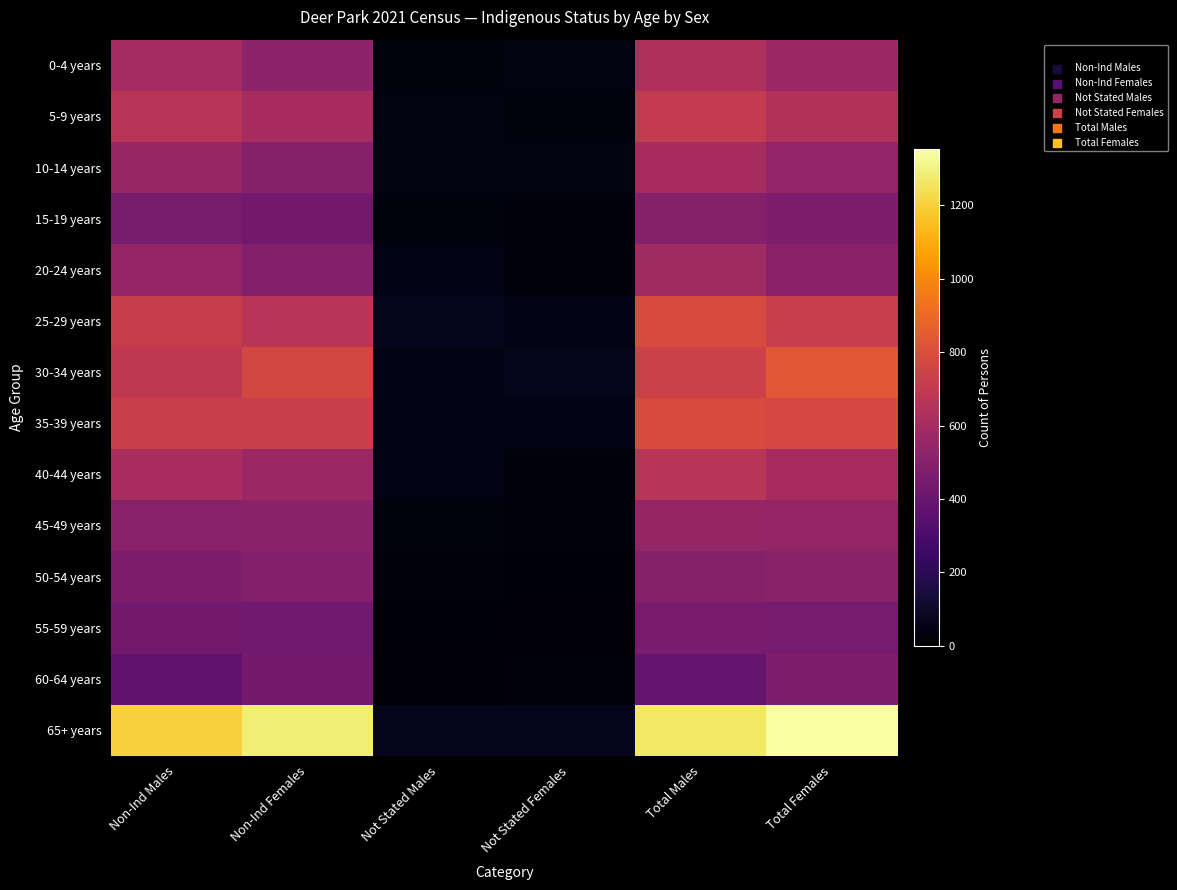

Rank the series at Non-Ind Males from highest to lowest value.

65+ years, 35-39 years, 25-29 years, 30-34 years, 5-9 years, 40-44 years, 0-4 years, 10-14 years, 20-24 years, 45-49 years, 50-54 years, 15-19 years, 55-59 years, 60-64 years